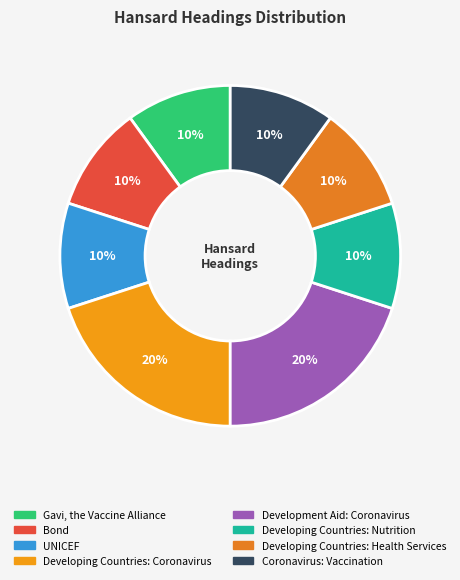

What is the largest slice in the pie chart?

Developing Countries: Coronavirus